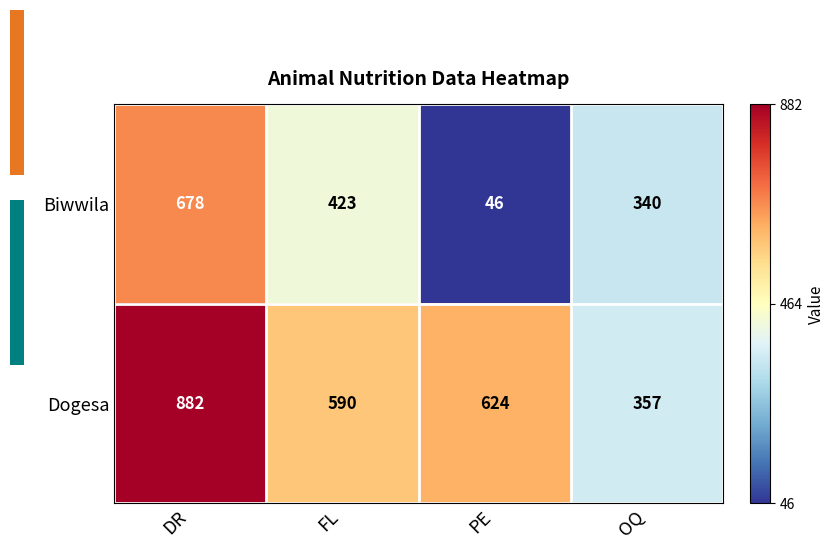

Which category has the highest value across all series?

DR